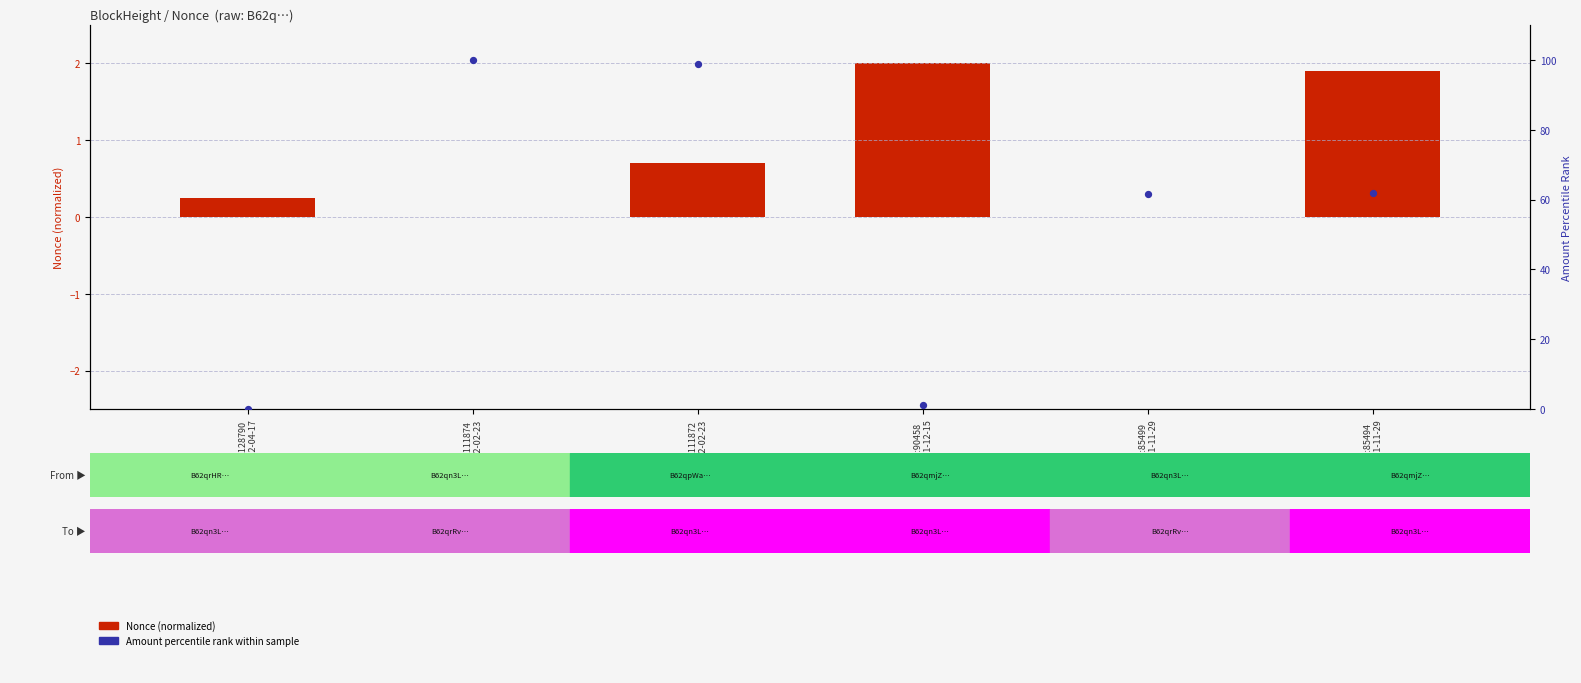

At which category does the chart reach its minimum across all series?

BH:85499
2021-11-29